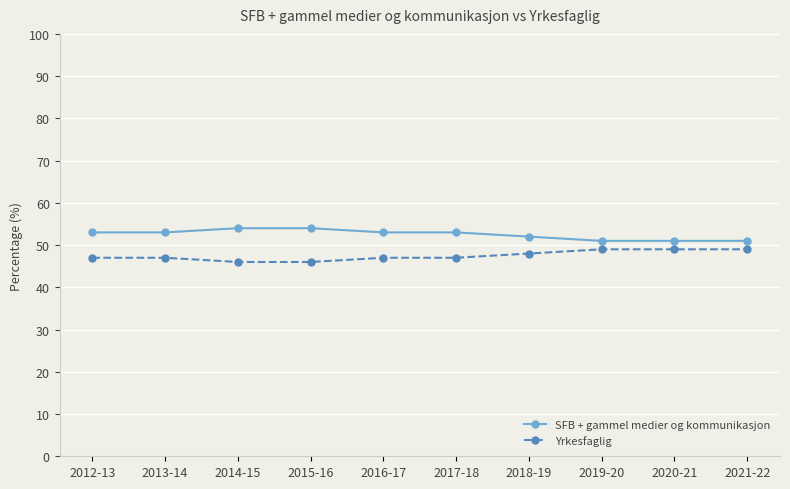

What is the highest value of the Yrkesfaglig series?

49